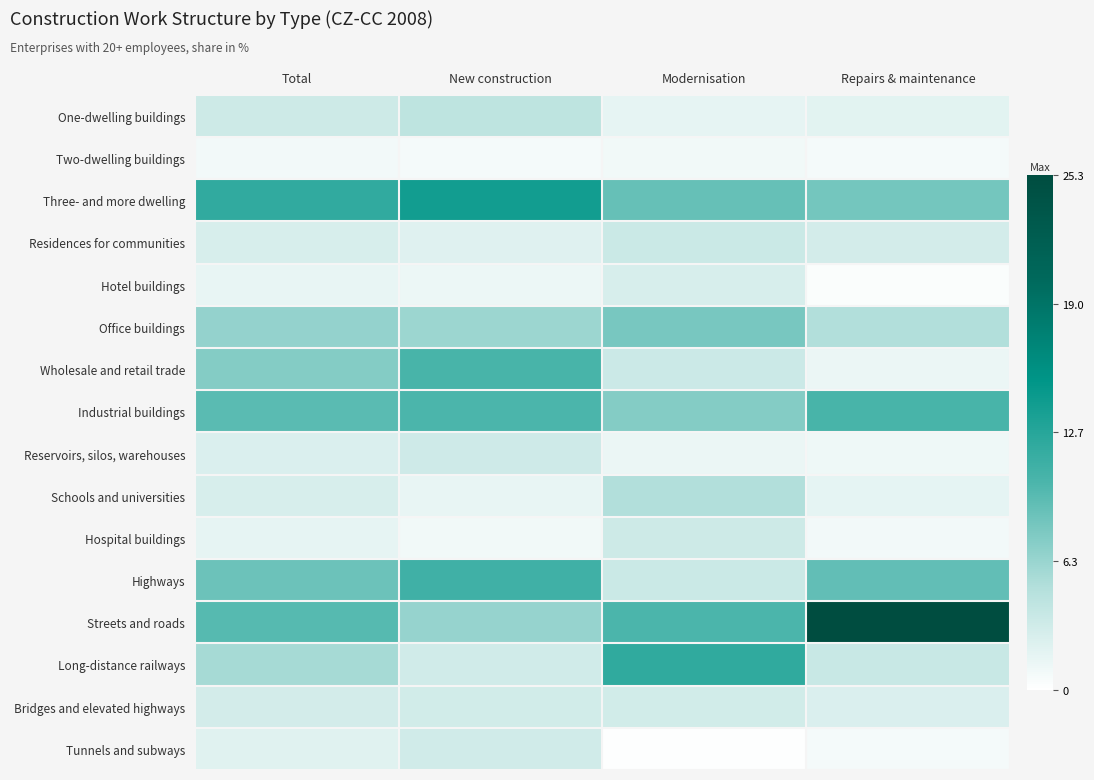

Reading right to left, list all the values displayed in this chart.

One-dwelling buildings: Repairs & maintenance=1.9	Modernisation=1.6	New construction=4.3	Total=3.3
Two-dwelling buildings: Repairs & maintenance=0.7	Modernisation=0.9	New construction=0.7	Total=0.8
Three- and more dwelling: Repairs & maintenance=8.2	Modernisation=8.8	New construction=14.0	Total=11.9
Residences for communities: Repairs & maintenance=2.9	Modernisation=3.5	New construction=2.1	Total=2.6
Hotel buildings: Repairs & maintenance=0.3	Modernisation=2.6	New construction=1.2	Total=1.5
Office buildings: Repairs & maintenance=5.1	Modernisation=8.0	New construction=6.2	Total=6.6
Wholesale and retail trade: Repairs & maintenance=1.3	Modernisation=3.4	New construction=10.4	Total=7.4
Industrial buildings: Repairs & maintenance=10.4	Modernisation=7.4	New construction=10.2	Total=9.4
Reservoirs, silos, warehouses: Repairs & maintenance=1.1	Modernisation=1.3	New construction=3.2	Total=2.4
Schools and universities: Repairs & maintenance=1.7	Modernisation=5.1	New construction=1.5	Total=2.6
Hospital buildings: Repairs & maintenance=0.8	Modernisation=3.3	New construction=0.9	Total=1.6
Highways: Repairs & maintenance=9.0	Modernisation=3.5	New construction=10.9	Total=8.5
Streets and roads: Repairs & maintenance=25.3	Modernisation=10.2	New construction=6.5	Total=9.6
Long-distance railways: Repairs & maintenance=3.6	Modernisation=12.0	New construction=3.1	Total=5.7
Bridges and elevated highways: Repairs & maintenance=2.4	Modernisation=3.0	New construction=3.0	Total=2.9
Tunnels and subways: Repairs & maintenance=0.7	Modernisation=0.1	New construction=3.1	Total=2.0